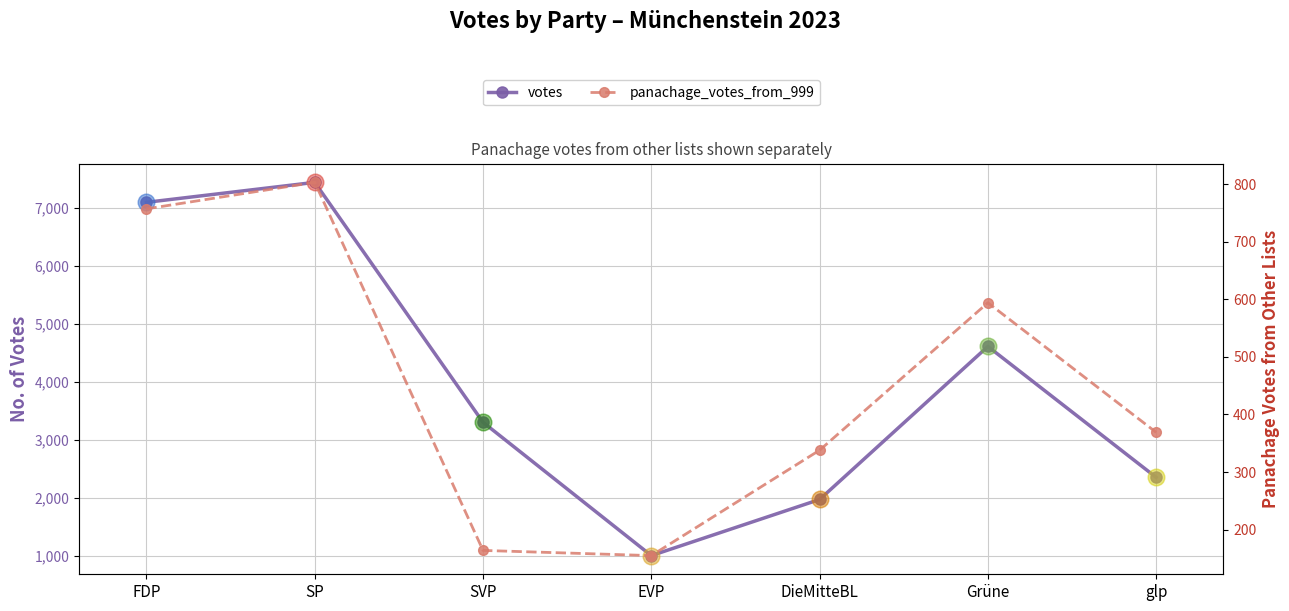

What are all the series names shown in the legend?

votes, panachage_votes_from_999